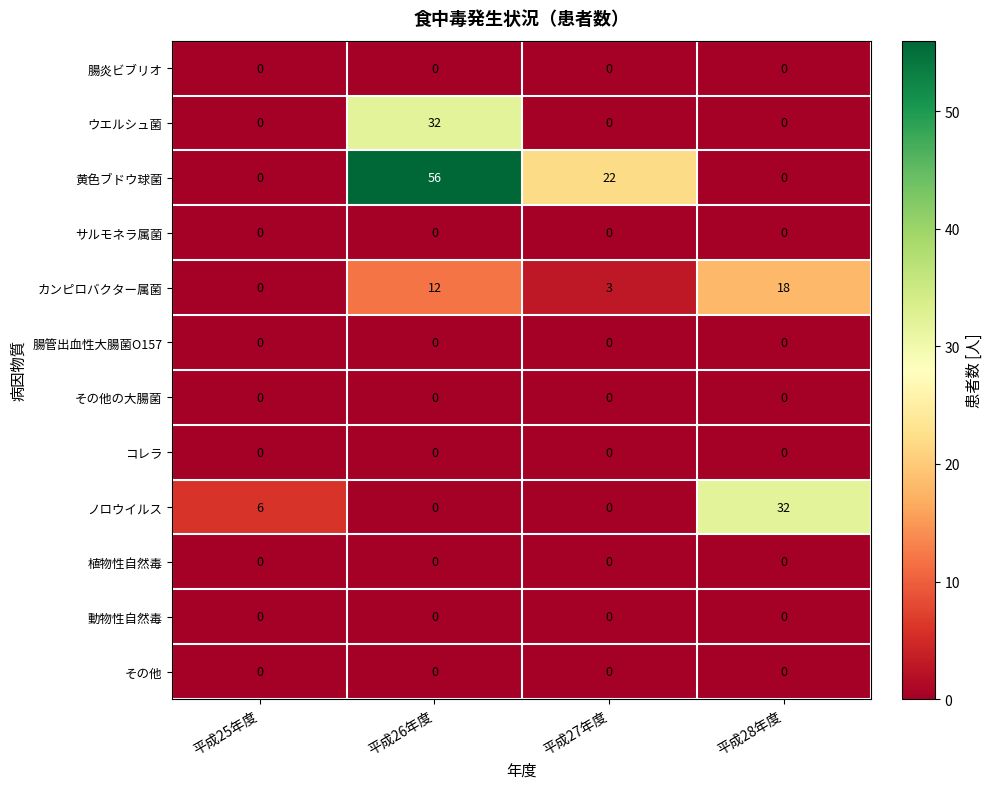

What is the greatest value displayed?

56